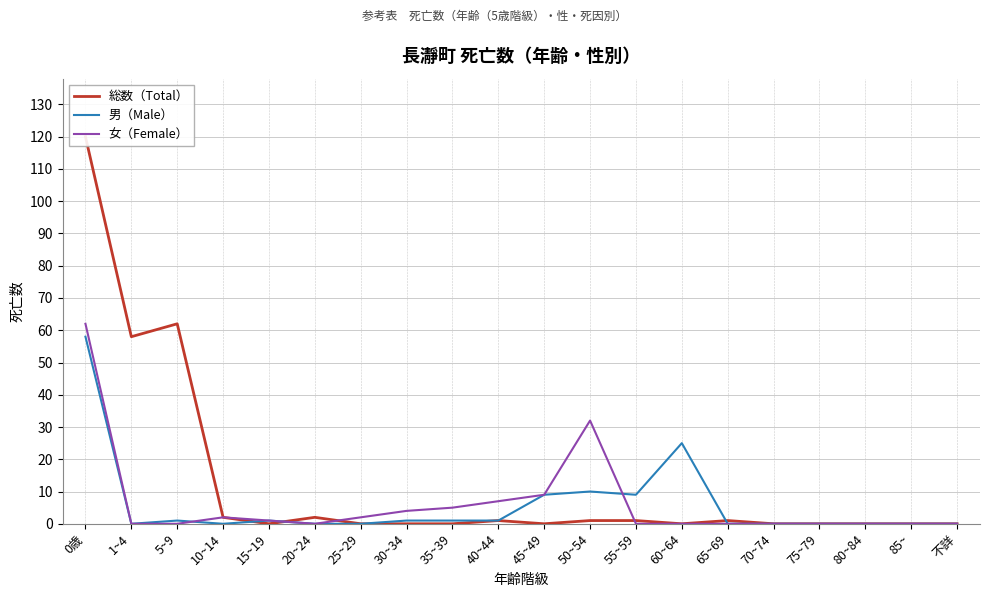

The value of 男（Male） at 55~59 is 9. True or false?

True